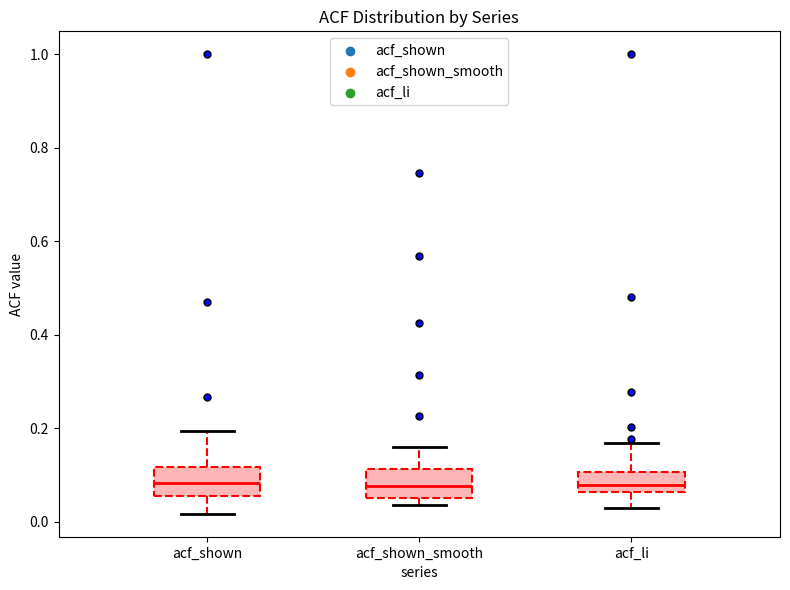

Where does the upper whisker of the box for acf_shown_smooth end on the y-axis? The values are not printed on the chart, so give them approximately, as read against the axis.

0.16